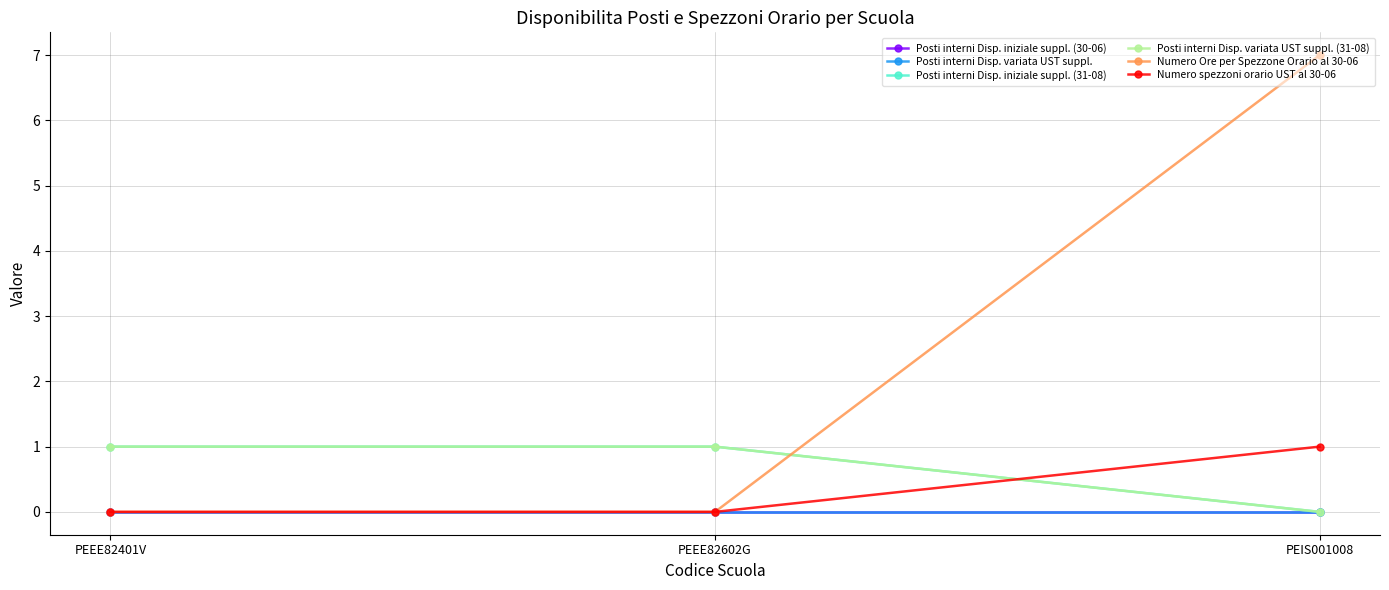

What is the highest value of the Numero Ore per Spezzone Orario al 30-06 series?

7